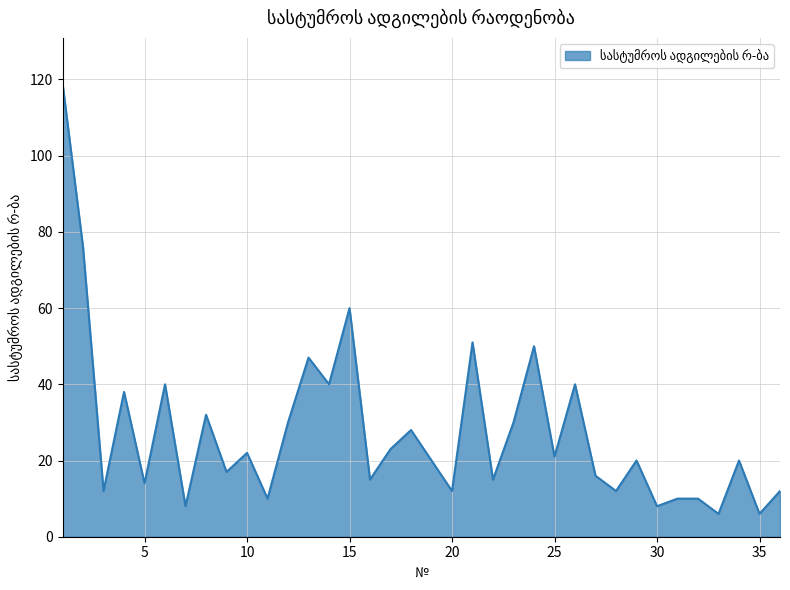

What is the difference between the maximum and minimum values?

113